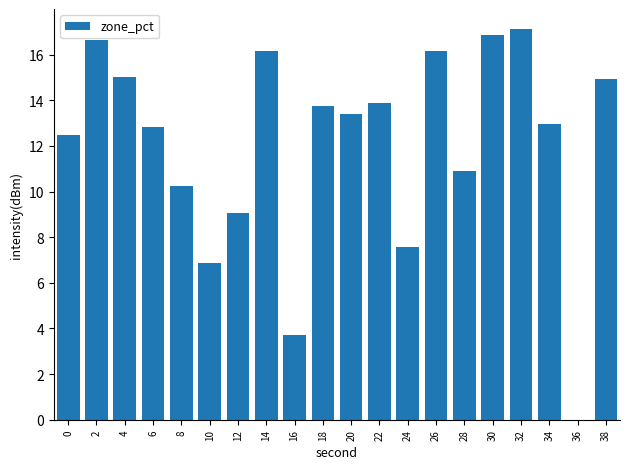

What is the approximate value at 22?

13.9